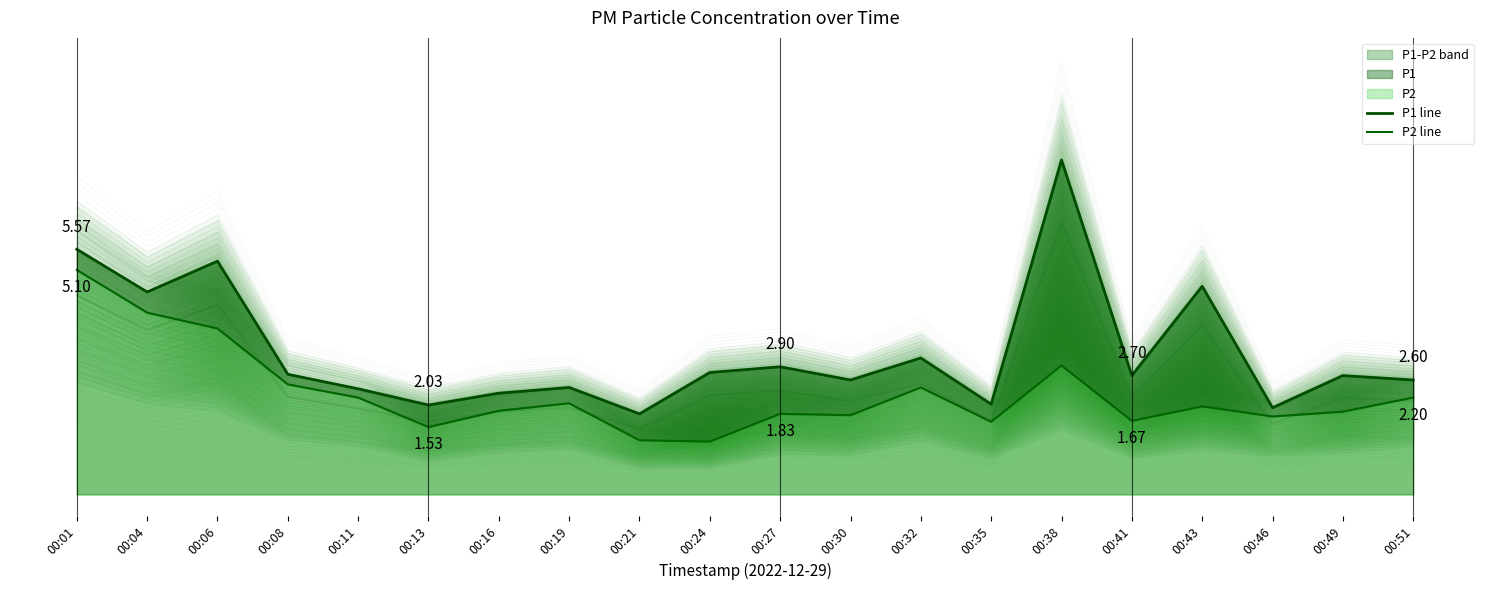

How many lines are shown in the chart?

2